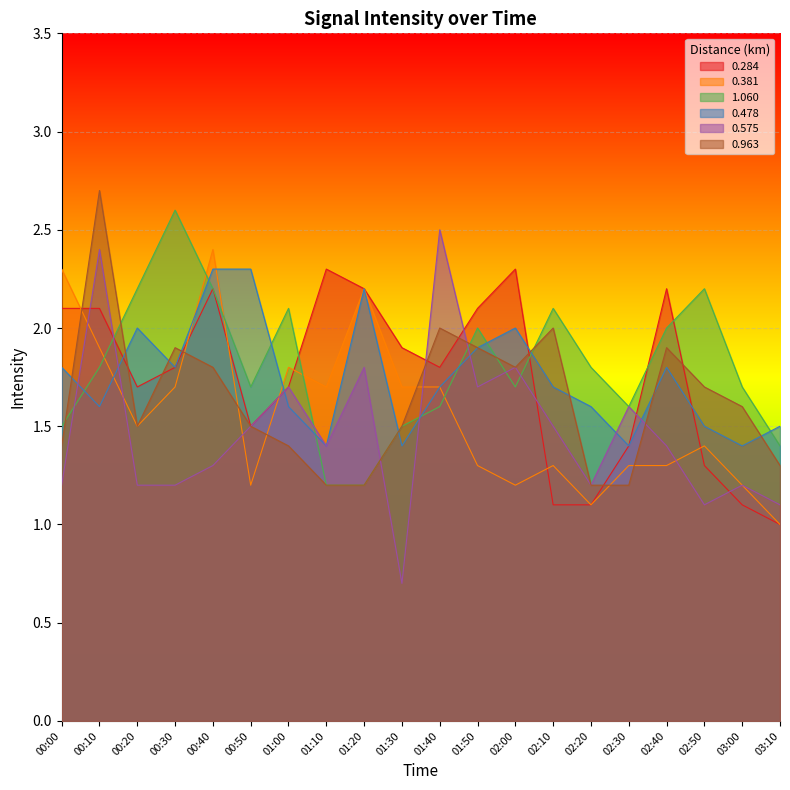

Reading left to right, what are all the values shown in this chart?

0.284: 00:00=2.1	00:10=2.1	00:20=1.7	00:30=1.8	00:40=2.2	00:50=1.5	01:00=1.7	01:10=2.3	01:20=2.2	01:30=1.9	01:40=1.8	01:50=2.1	02:00=2.3	02:10=1.1	02:20=1.1	02:30=1.4	02:40=2.2	02:50=1.3	03:00=1.1	03:10=1.0
0.381: 00:00=2.3	00:10=1.9	00:20=1.5	00:30=1.7	00:40=2.4	00:50=1.2	01:00=1.8	01:10=1.7	01:20=2.2	01:30=1.7	01:40=1.7	01:50=1.3	02:00=1.2	02:10=1.3	02:20=1.1	02:30=1.3	02:40=1.3	02:50=1.4	03:00=1.2	03:10=1.0
1.060: 00:00=1.5	00:10=1.8	00:20=2.2	00:30=2.6	00:40=2.2	00:50=1.7	01:00=2.1	01:10=1.2	01:20=1.2	01:30=1.5	01:40=1.6	01:50=2.0	02:00=1.7	02:10=2.1	02:20=1.8	02:30=1.6	02:40=2.0	02:50=2.2	03:00=1.7	03:10=1.4
0.478: 00:00=1.8	00:10=1.6	00:20=2.0	00:30=1.8	00:40=2.3	00:50=2.3	01:00=1.6	01:10=1.4	01:20=2.2	01:30=1.4	01:40=1.7	01:50=1.9	02:00=2.0	02:10=1.7	02:20=1.6	02:30=1.4	02:40=1.8	02:50=1.5	03:00=1.4	03:10=1.5
0.575: 00:00=1.2	00:10=2.4	00:20=1.2	00:30=1.2	00:40=1.3	00:50=1.5	01:00=1.7	01:10=1.4	01:20=1.8	01:30=0.7	01:40=2.5	01:50=1.7	02:00=1.8	02:10=1.5	02:20=1.2	02:30=1.6	02:40=1.4	02:50=1.1	03:00=1.2	03:10=1.1
0.963: 00:00=1.4	00:10=2.7	00:20=1.5	00:30=1.9	00:40=1.8	00:50=1.5	01:00=1.4	01:10=1.2	01:20=1.2	01:30=1.5	01:40=2.0	01:50=1.9	02:00=1.8	02:10=2.0	02:20=1.2	02:30=1.2	02:40=1.9	02:50=1.7	03:00=1.6	03:10=1.3